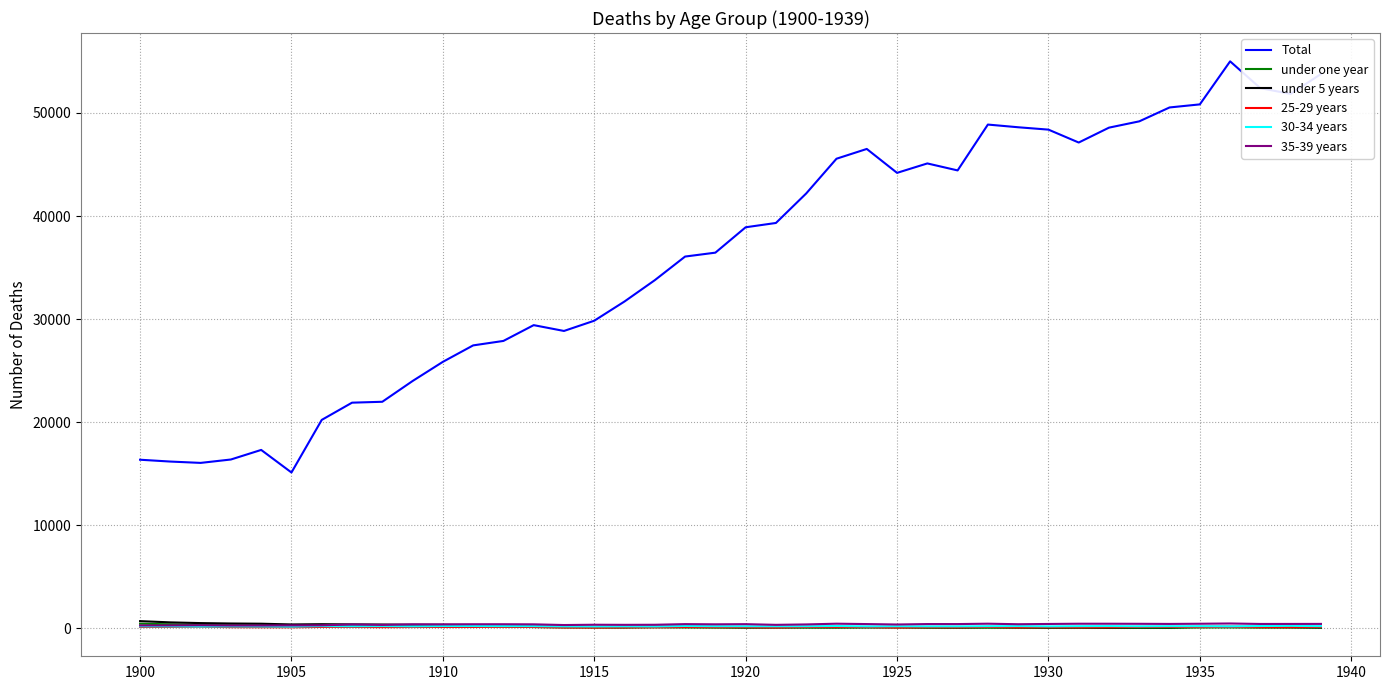

Which series has the widest spread of values?

Total